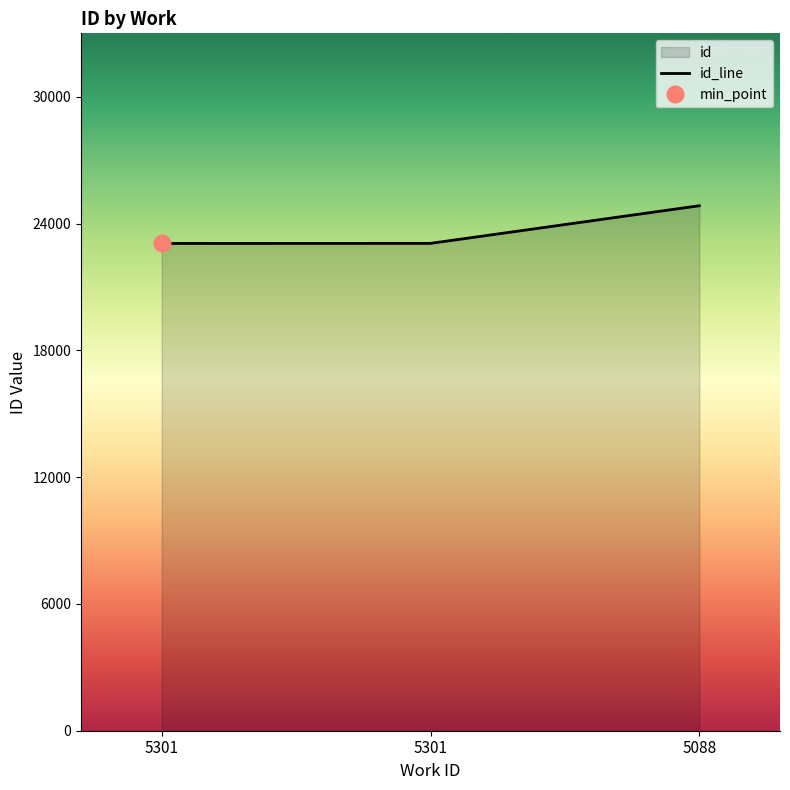

Does the chart have visible grid lines?

No